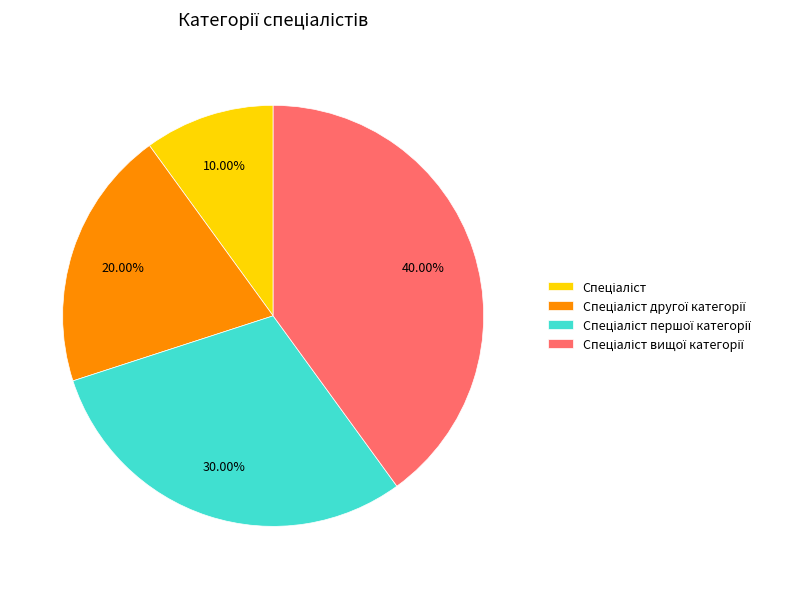

To the nearest percent, what is the average slice percentage?

25%